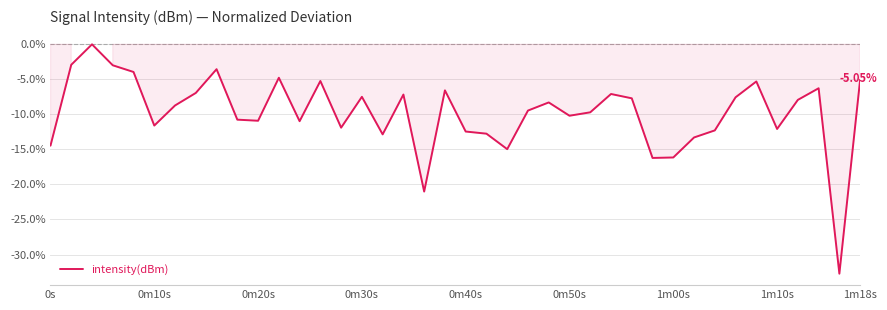

What is the minimum value shown in the chart?

-32.7